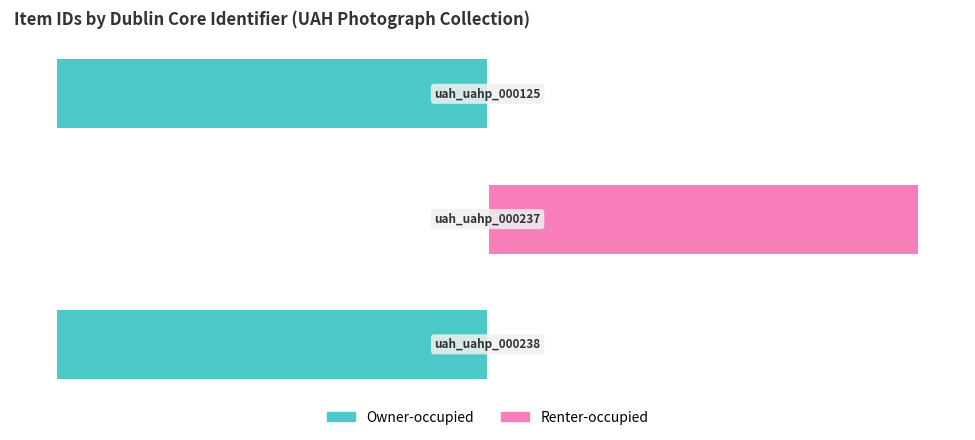

What is the smallest value displayed?

-100